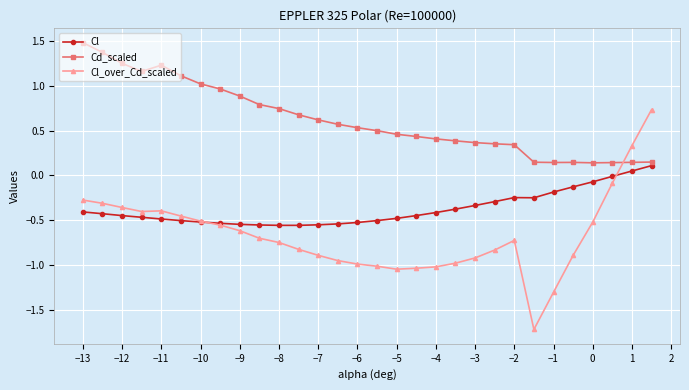

Which series has the widest spread of values?

Cl_over_Cd_scaled